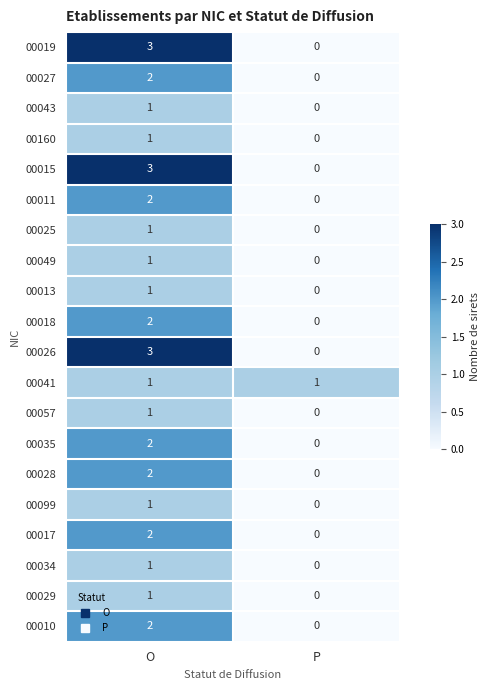

Which category has the lowest value across all series?

P